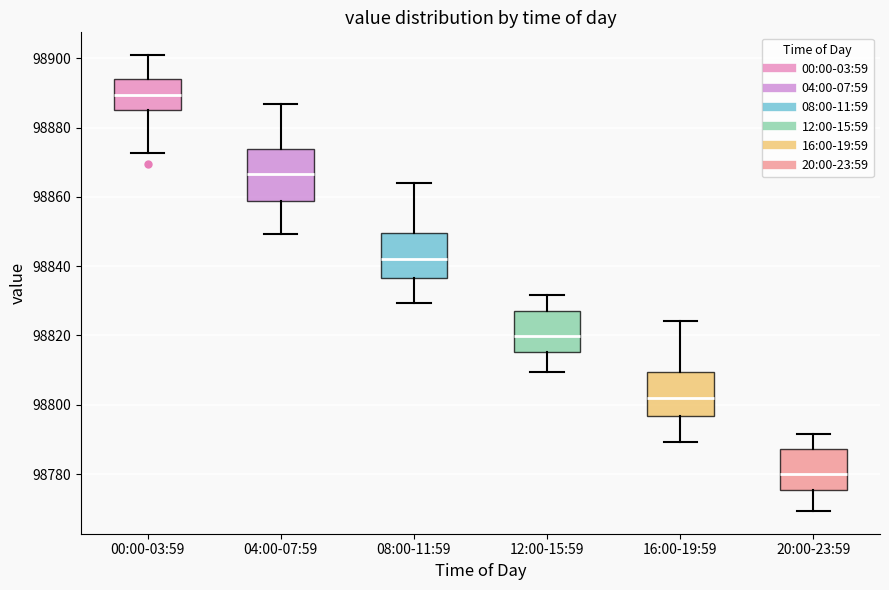

Reading left to right, transcribe this box plot: for each box, give where its median line is, the range the box spans, and where its two whiskers end, as read against the y-axis. The values are not printed on the chart, so give them approximately, as read against the axis.

00:00-03:59: median 98890, box 98884 to 98894, whiskers 98872 to 98900
04:00-07:59: median 98866, box 98858 to 98874, whiskers 98850 to 98886
08:00-11:59: median 98842, box 98836 to 98850, whiskers 98830 to 98864
12:00-15:59: median 98820, box 98816 to 98828, whiskers 98810 to 98832
16:00-19:59: median 98802, box 98796 to 98810, whiskers 98790 to 98824
20:00-23:59: median 98780, box 98776 to 98788, whiskers 98770 to 98792